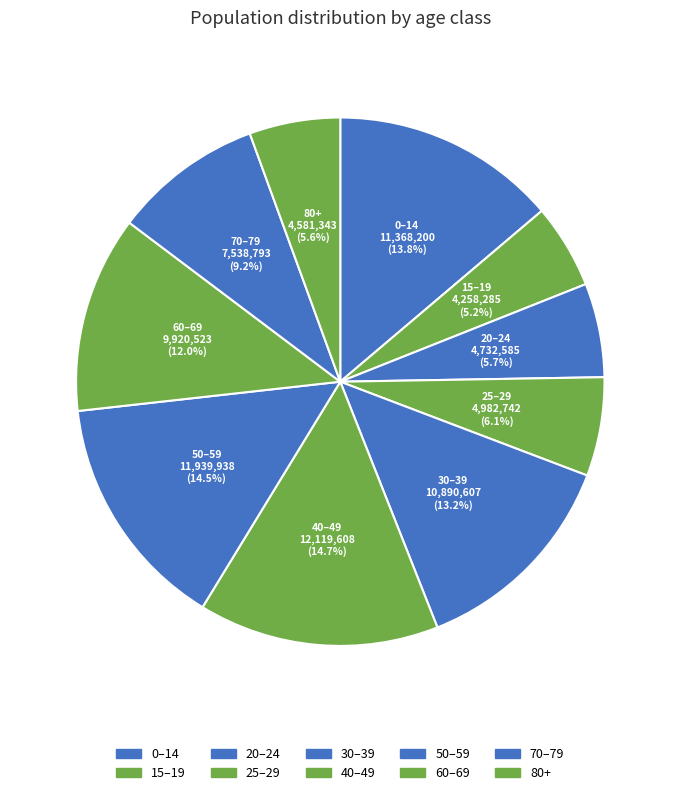

To the nearest percent, what is the combined percentage of 50–59 and 15–19?

20%